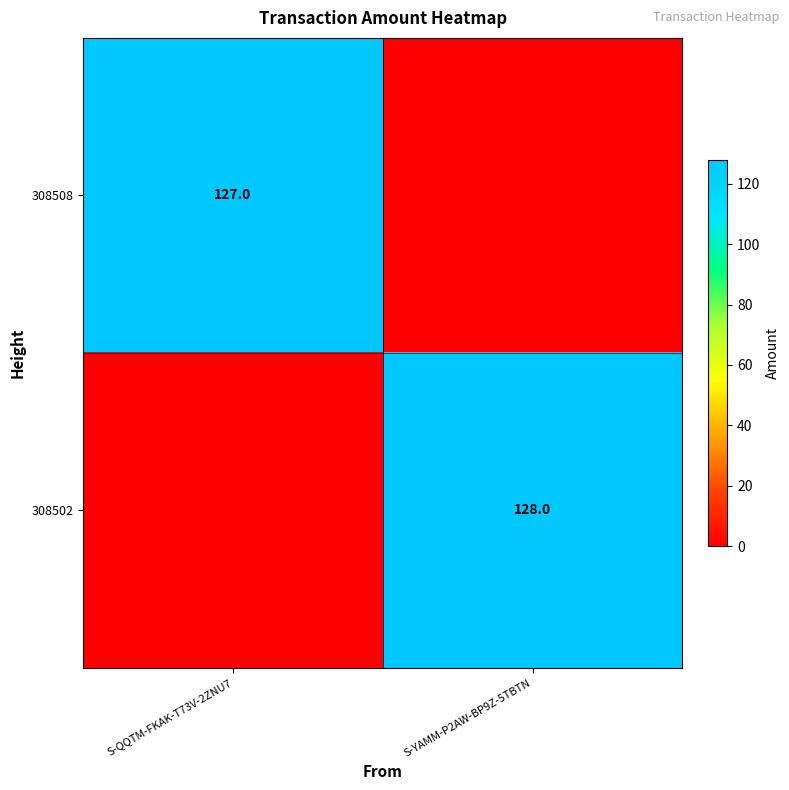

What is the spread (max minus min) of values at S-QQTM-FKAK-T73V-2ZNU7?

127